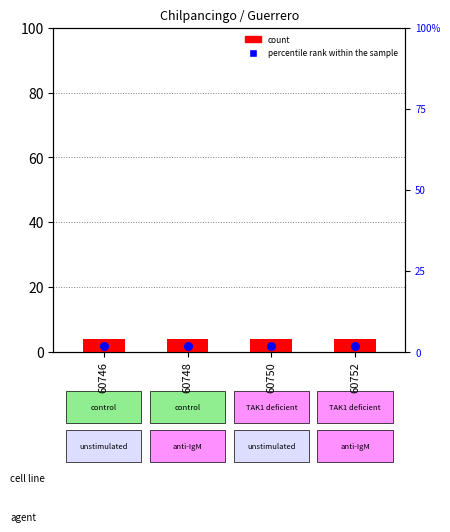

Which series contains the highest Y value?

count